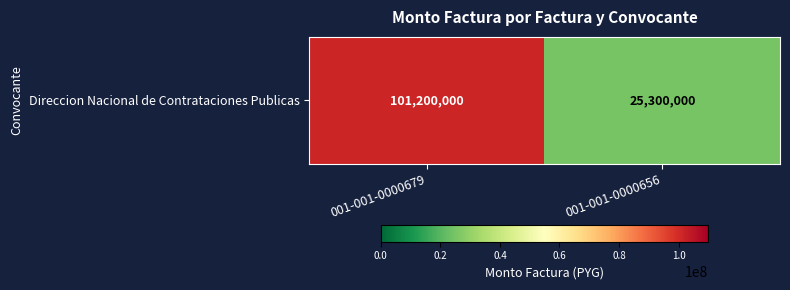

Reading right to left, extract all data points from this chart.

25300000	101200000